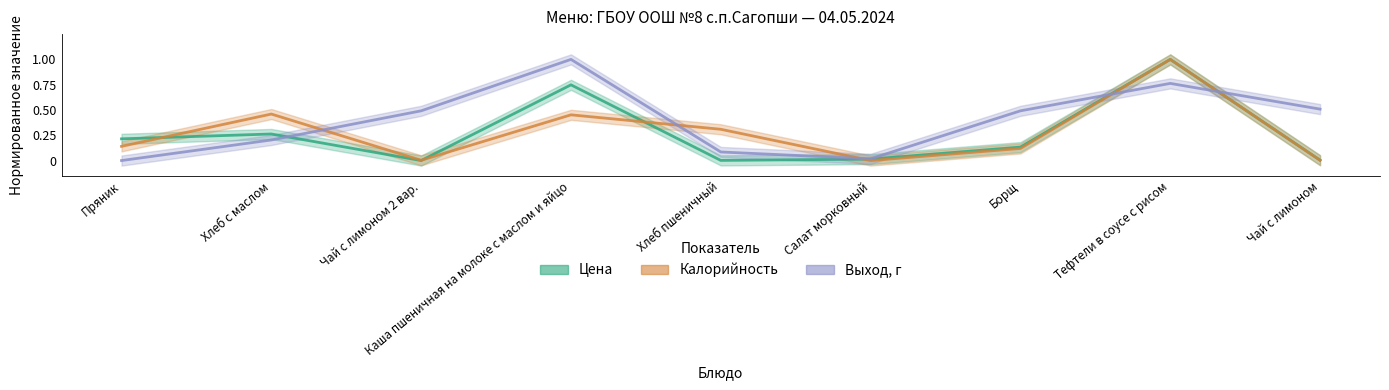

How many values in Выход, г are above zero?

8